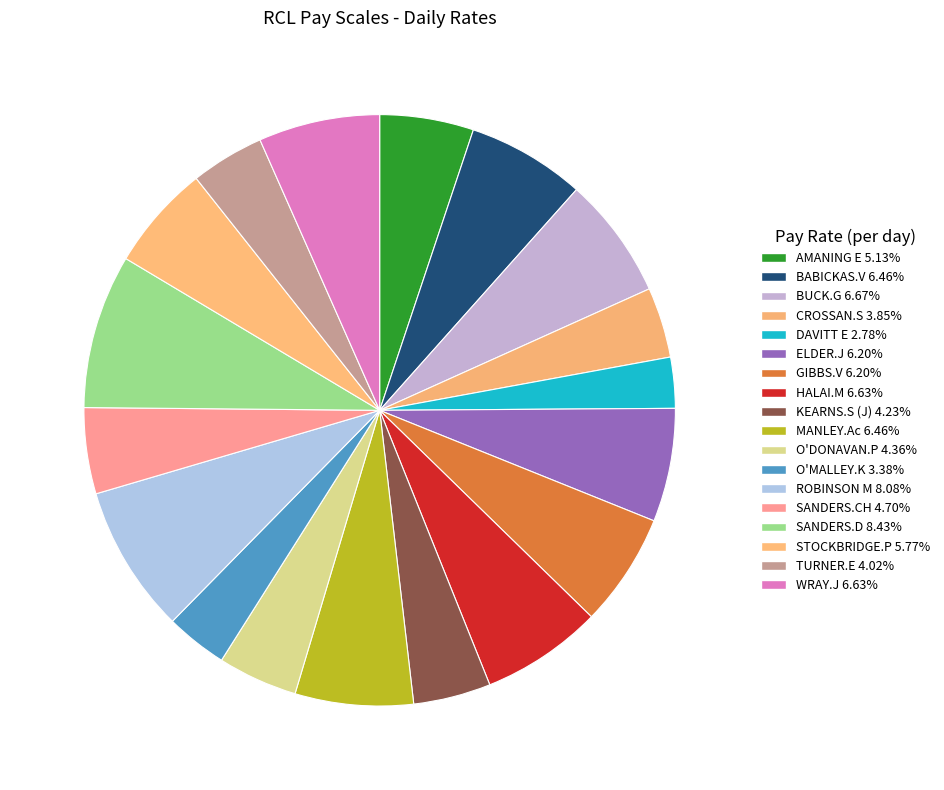

To the nearest percent, what is the difference between the SANDERS.D and BABICKAS.V slice percentages?

2%